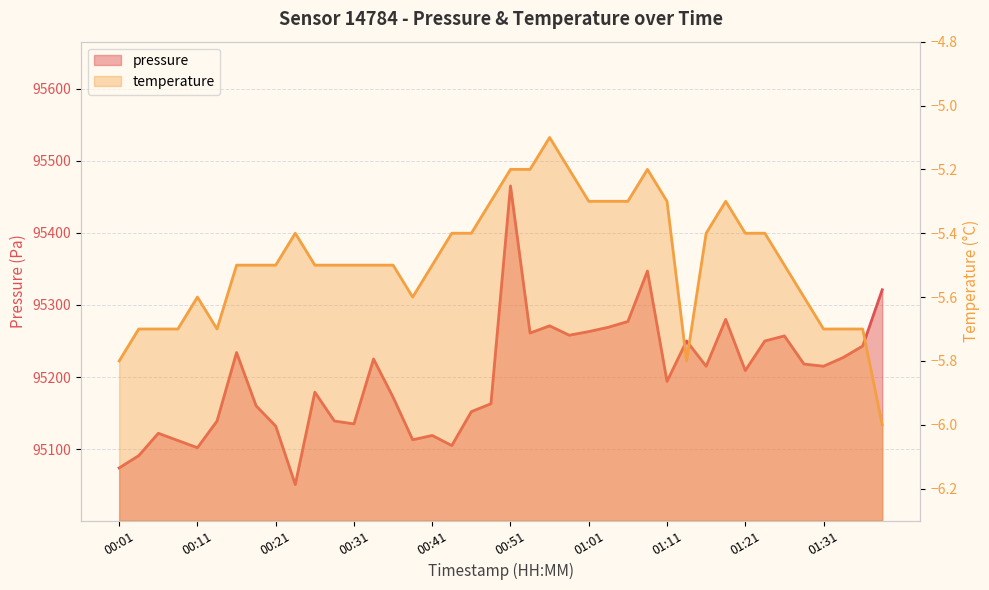

What is the label of the 40th point from the right?

00:01